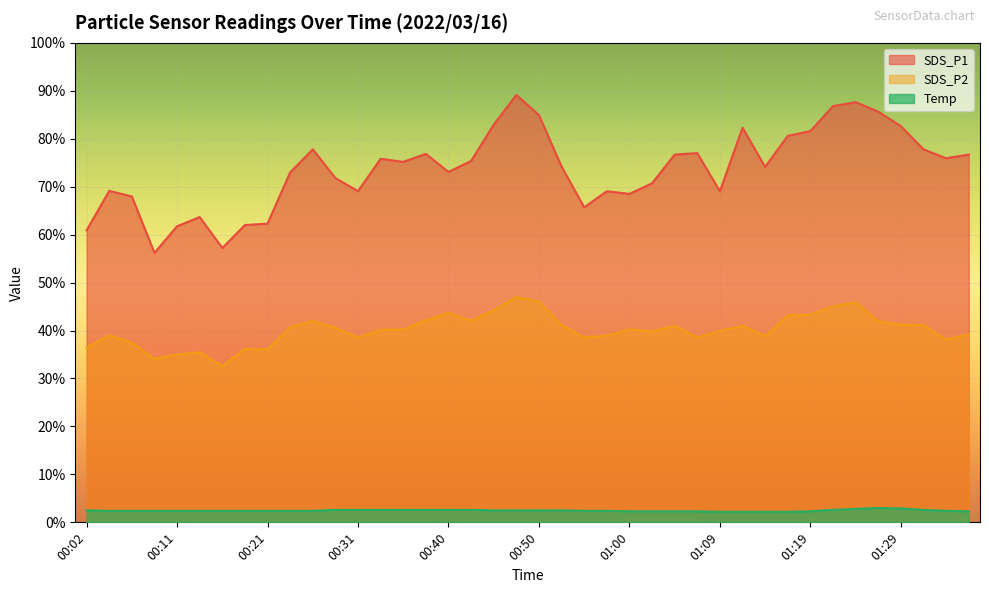

Does the chart display data point markers on the line(s)?

No